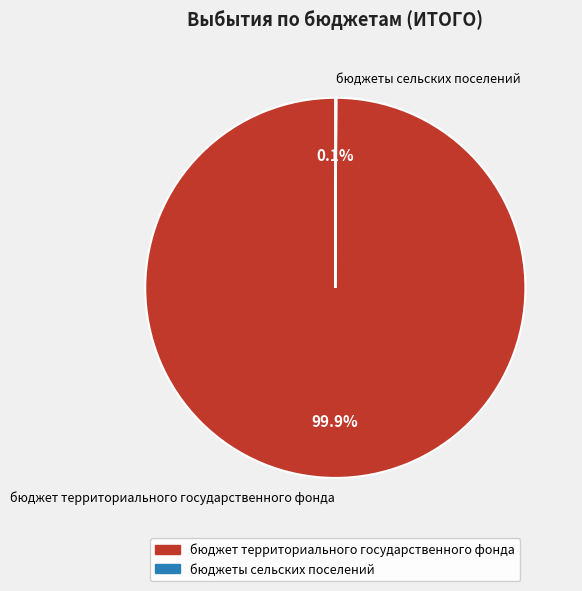

What is the largest slice in the pie chart?

бюджет территориального государственного фонда